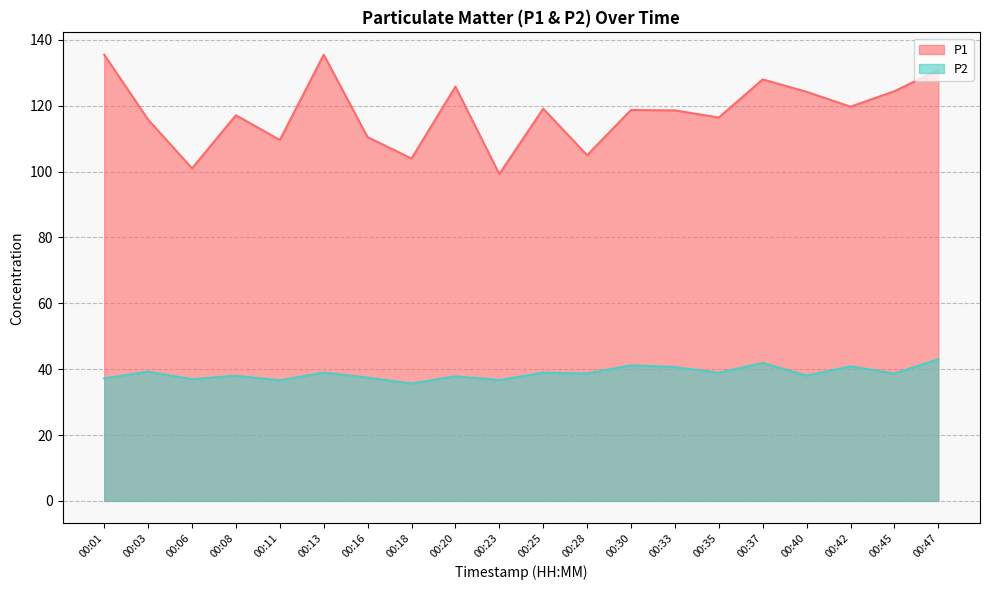

What is the total value across all series at 00:23?

135.9